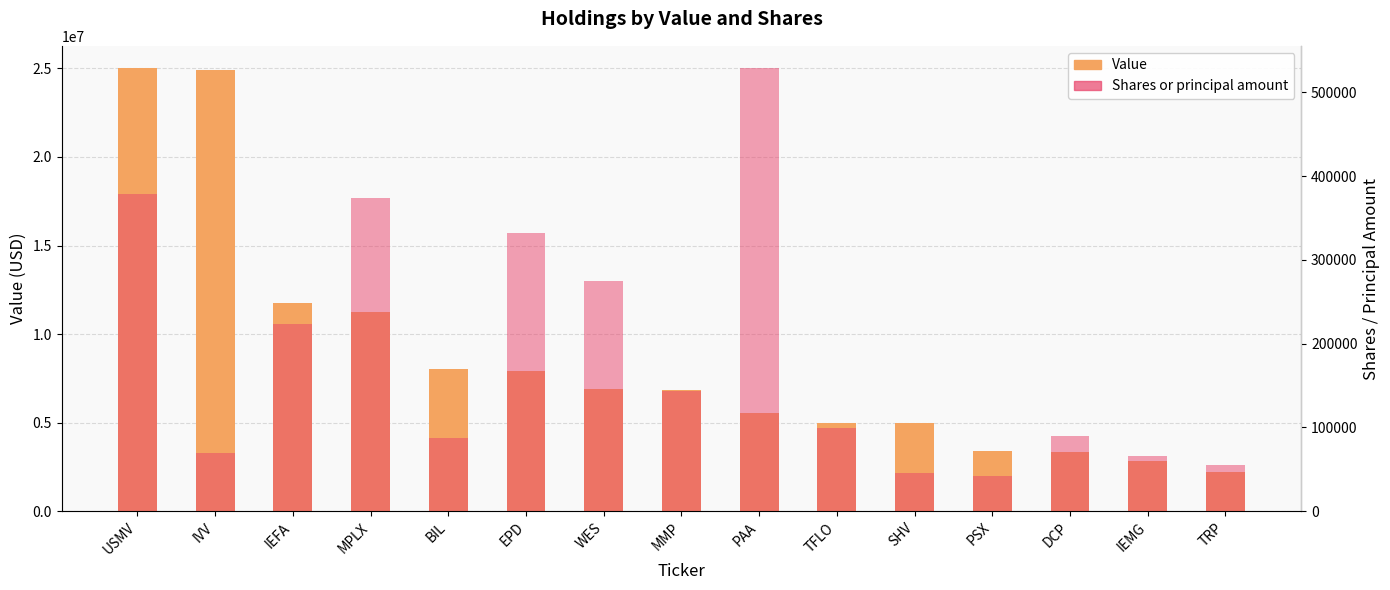

Reading left to right, what are all the values shown in this chart?

Value: USMV=25022000	IVV=24901000	IEFA=11764000	MPLX=11222000	BIL=8013000	EPD=7904000	WES=6906000	MMP=6827000	PAA=5564000	TFLO=5009000	SHV=4990000	PSX=3401000	DCP=3364000	IEMG=2819000	TRP=2238000
Shares or principal amount: USMV=378540	IVV=69429	IEFA=223356	MPLX=373955	BIL=87479	EPD=332382	WES=274479	MMP=143703	PAA=528931	TFLO=99186	SHV=45367	PSX=42129	DCP=89534	IEMG=65579	TRP=55254